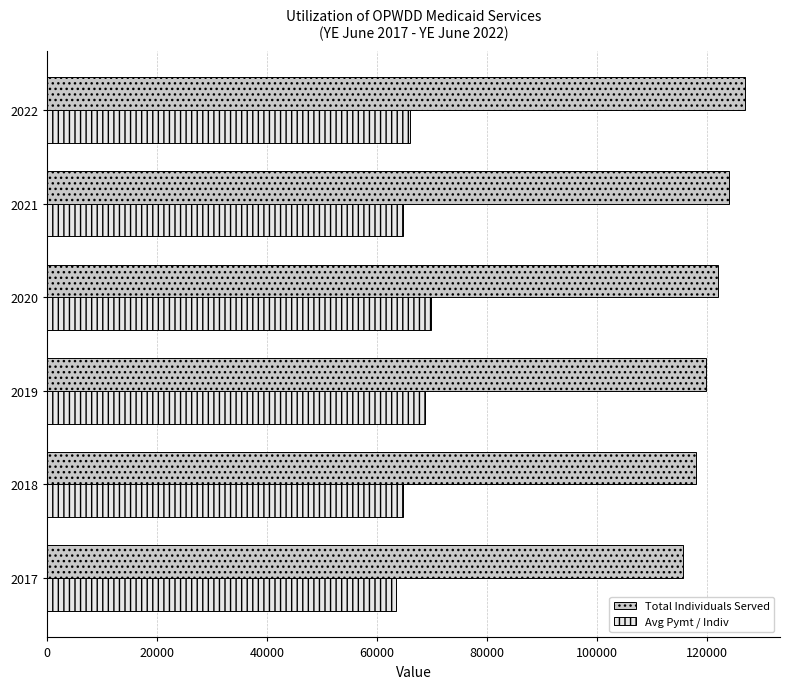

What are all the series names shown in the legend?

Total Individuals Served, Avg Pymt / Indiv